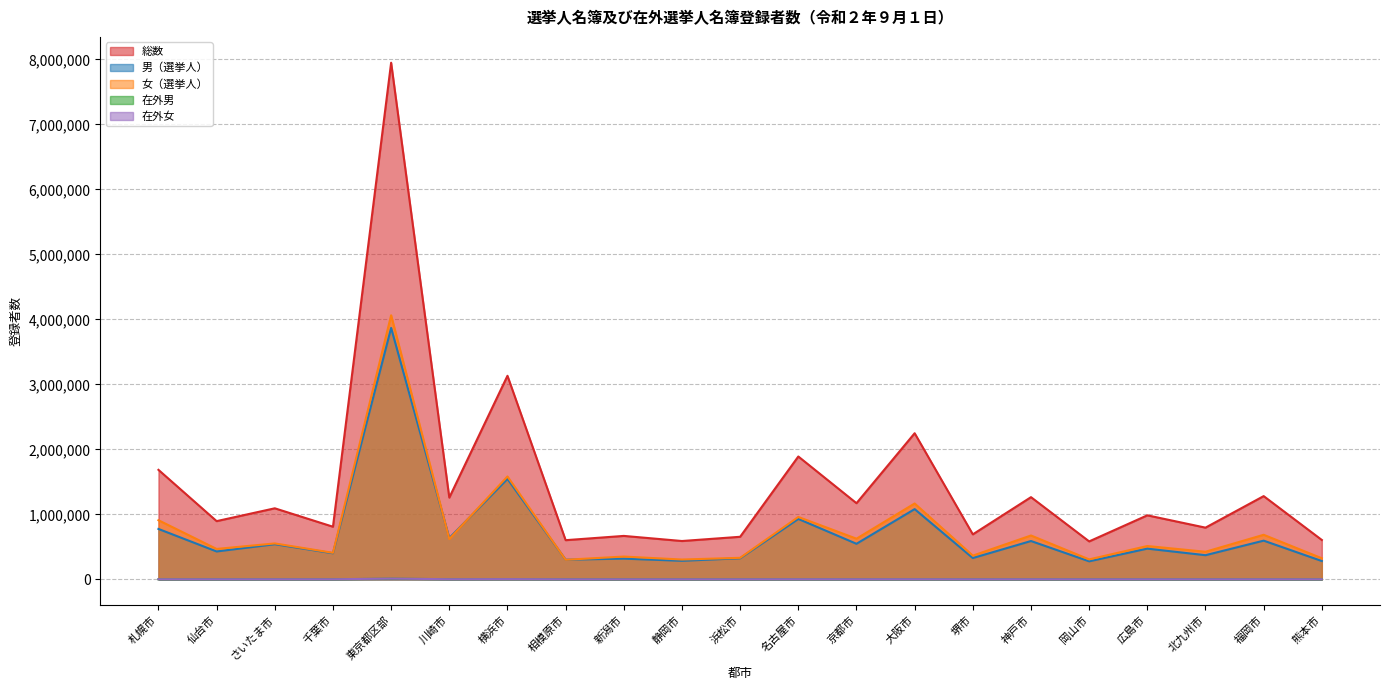

True or false: 在外男 has more than 1 points higher than both neighbors.

True